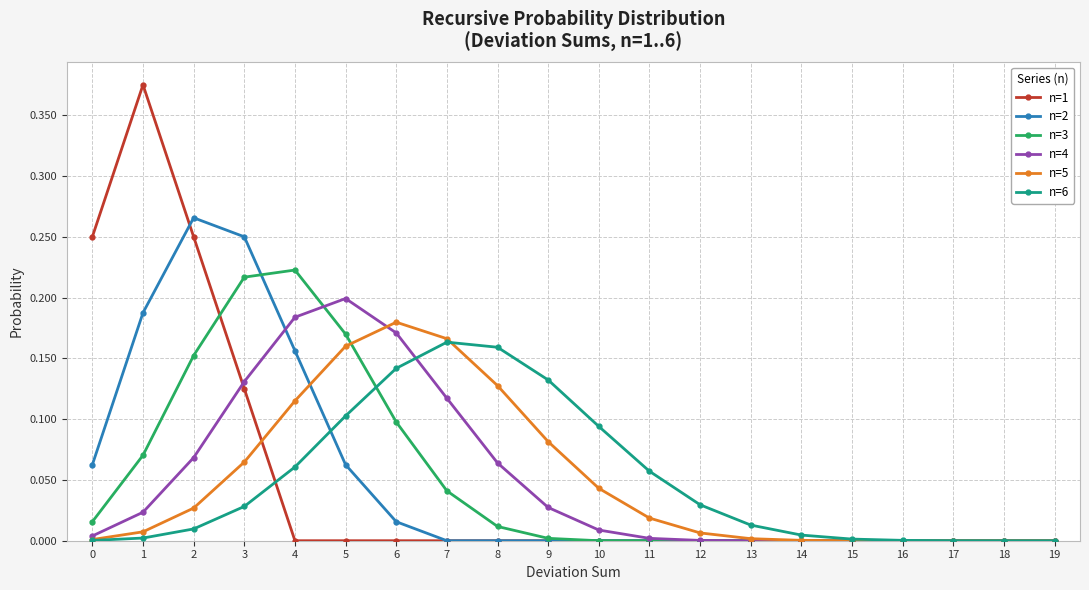

What is the total value across all series at 3?

0.8